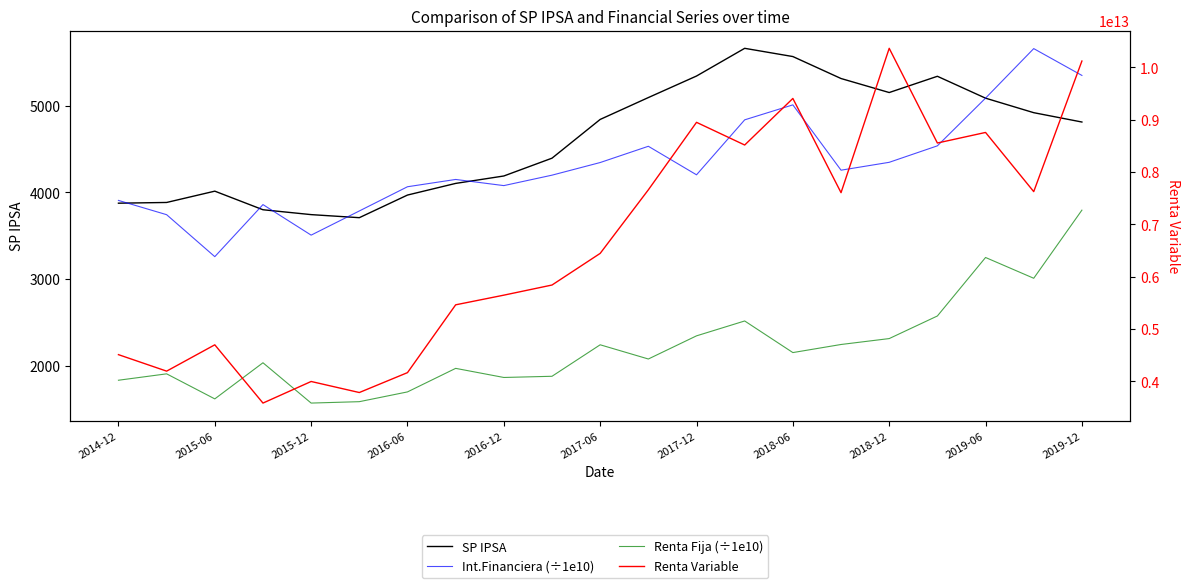

Reading left to right, transcribe all the data shown in this chart.

SP IPSA: 3874.4	3882.7	4013.2	3798.7	3742.5	3707.2	3968.2	4102.6	4188.2	4393.6	4840.5	5092.7	5341.1	5660.7	5565.8	5312.4	5150.7	5338.2	5085.7	4918.4	4810.6
Int.Financiera (÷1e10): 3906.4	3741.7	3257.6	3858.2	3505.9	3784.6	4064.0	4148.2	4077.2	4197.7	4343.3	4530.8	4201.7	4835.8	5008.4	4255.1	4345.9	4535.9	5086.2	5657.4	5348.1
Renta Fija (÷1e10): 1832.2	1906.0	1617.0	2033.7	1568.8	1584.9	1697.6	1969.2	1864.1	1877.8	2241.0	2077.2	2344.2	2515.8	2151.2	2244.5	2312.7	2573.3	3248.0	3008.4	3794.1
Renta Variable: 4509349357510.7	4193985699348.2	4697231851639.8	3583499957273.2	3996207538472.1	3785238539871.2	4165562266344.6	5461731772074.1	5646539800597.6	5840229715986.8	6444958930933.8	7660181718612.7	8950347988349.2	8516677179121.9	9406963676343.3	7605845347789.2	10365176831754.4	8554904451464.7	8757039786592.9	7625663011709.8	10121967475450.3